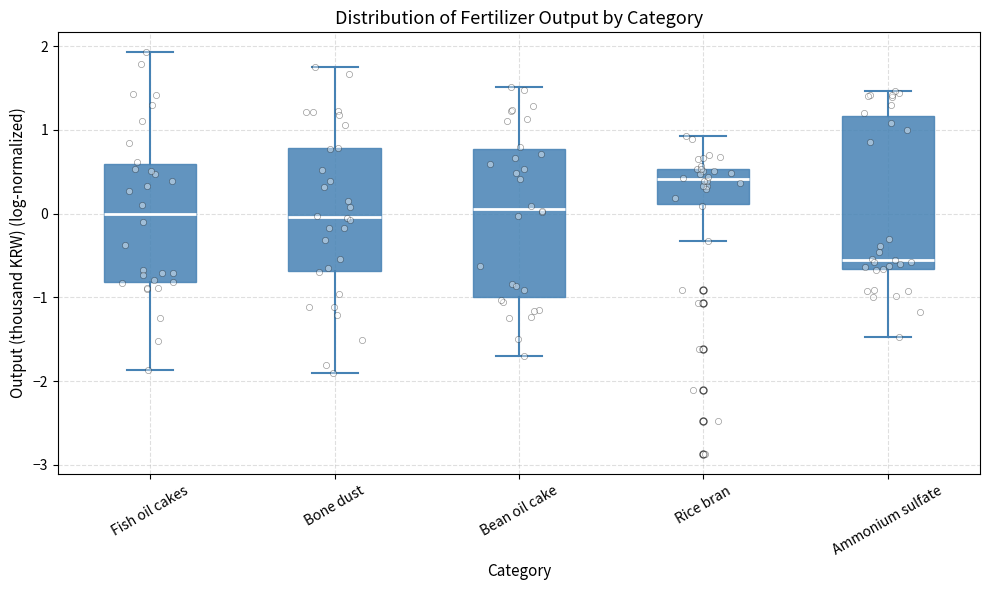

Reading left to right, transcribe this box plot: for each box, give where its median line is, the range the box spans, and where its two whiskers end, as read against the y-axis. The values are not printed on the chart, so give them approximately, as read against the axis.

Fish oil cakes: median 0.0, box -0.8 to 0.6, whiskers -1.9 to 1.9
Bone dust: median 0.0, box -0.7 to 0.8, whiskers -1.9 to 1.8
Bean oil cake: median 0.1, box -1.0 to 0.8, whiskers -1.7 to 1.5
Rice bran: median 0.4, box 0.1 to 0.5, whiskers -0.3 to 0.9
Ammonium sulfate: median -0.5, box -0.7 to 1.2, whiskers -1.5 to 1.5